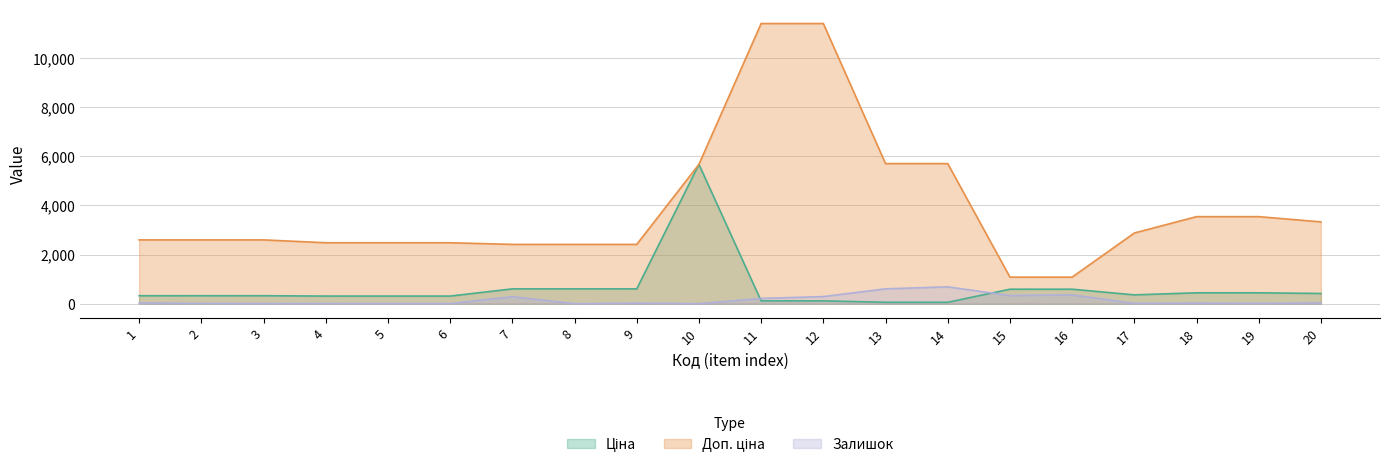

Which label corresponds to the largest value in the chart?

11